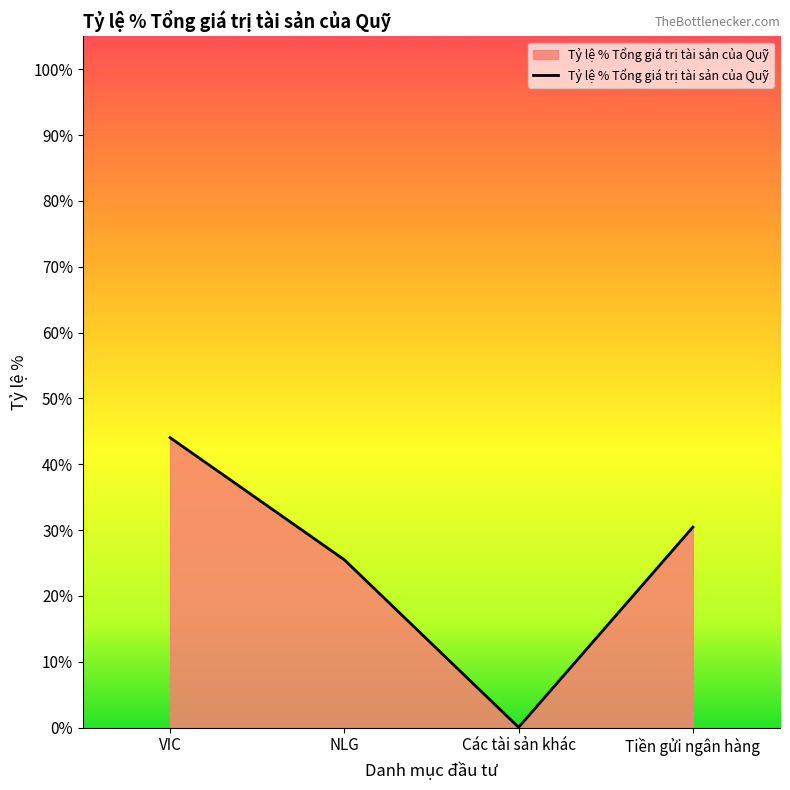

Does the chart have visible grid lines?

No